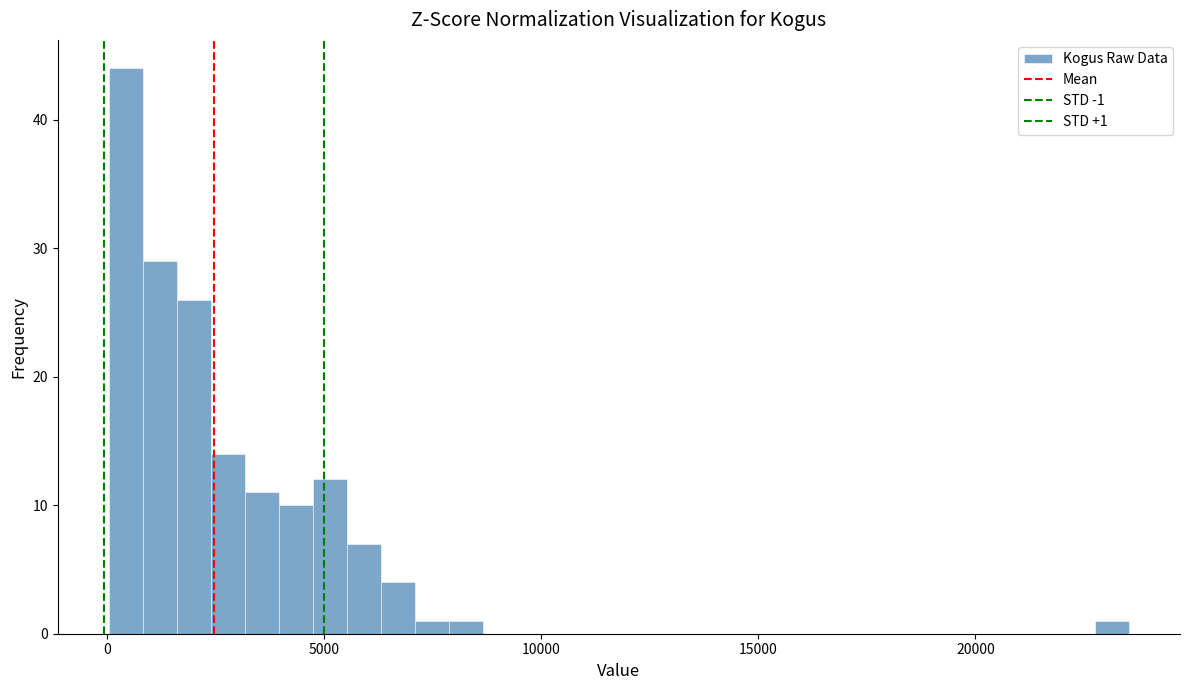

Around what value on the x-axis is the tallest bar? Give the approximate position of its centre, as read against the axis.

500